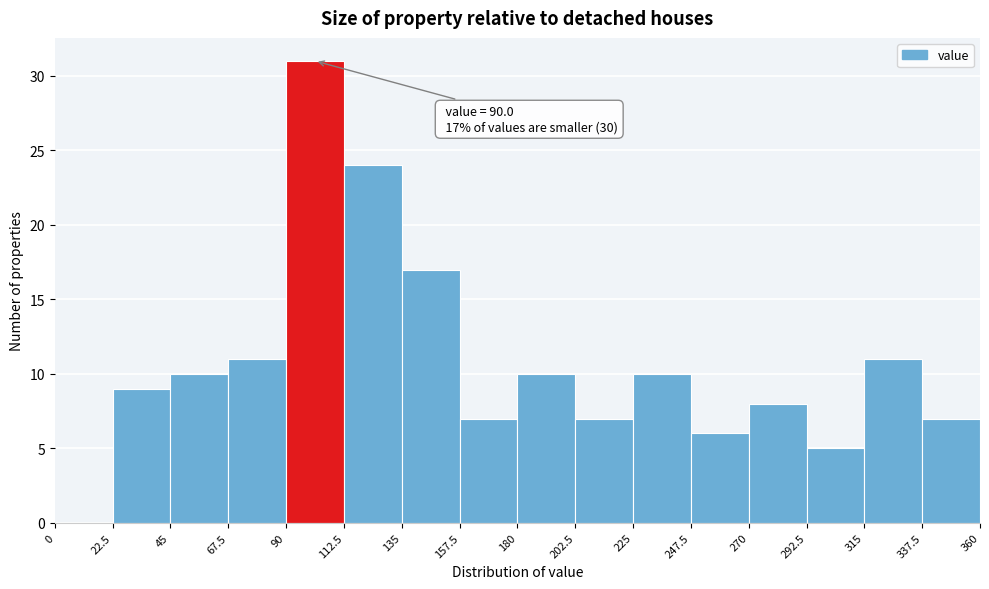

Over which range of the x-axis is the bar tallest?

90 to 112.5